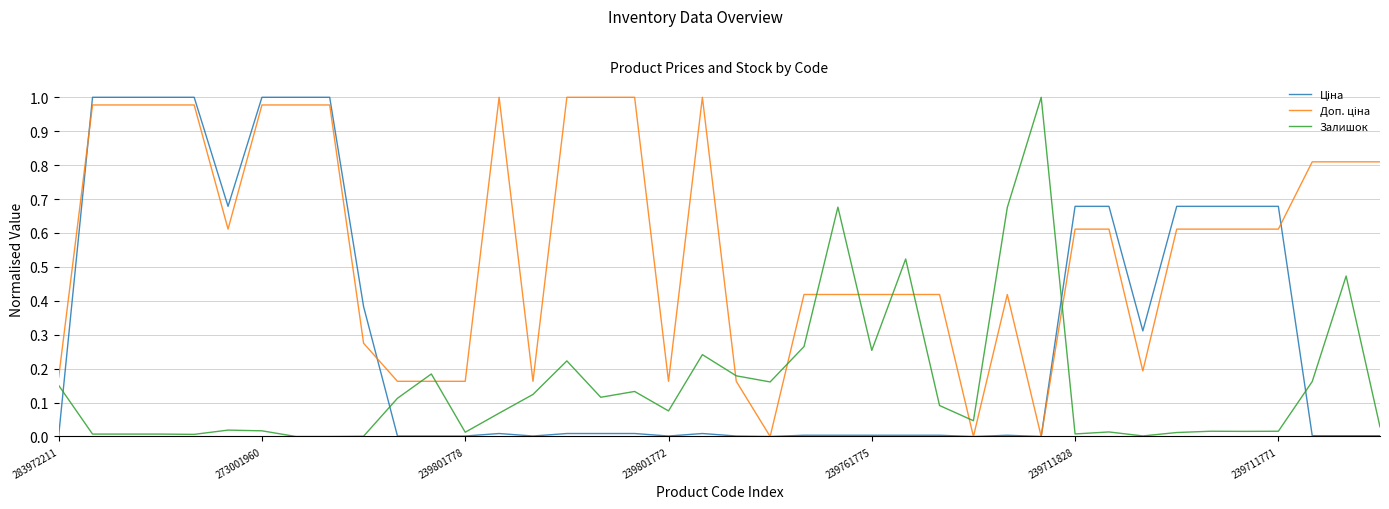

Does the chart have visible grid lines?

Yes